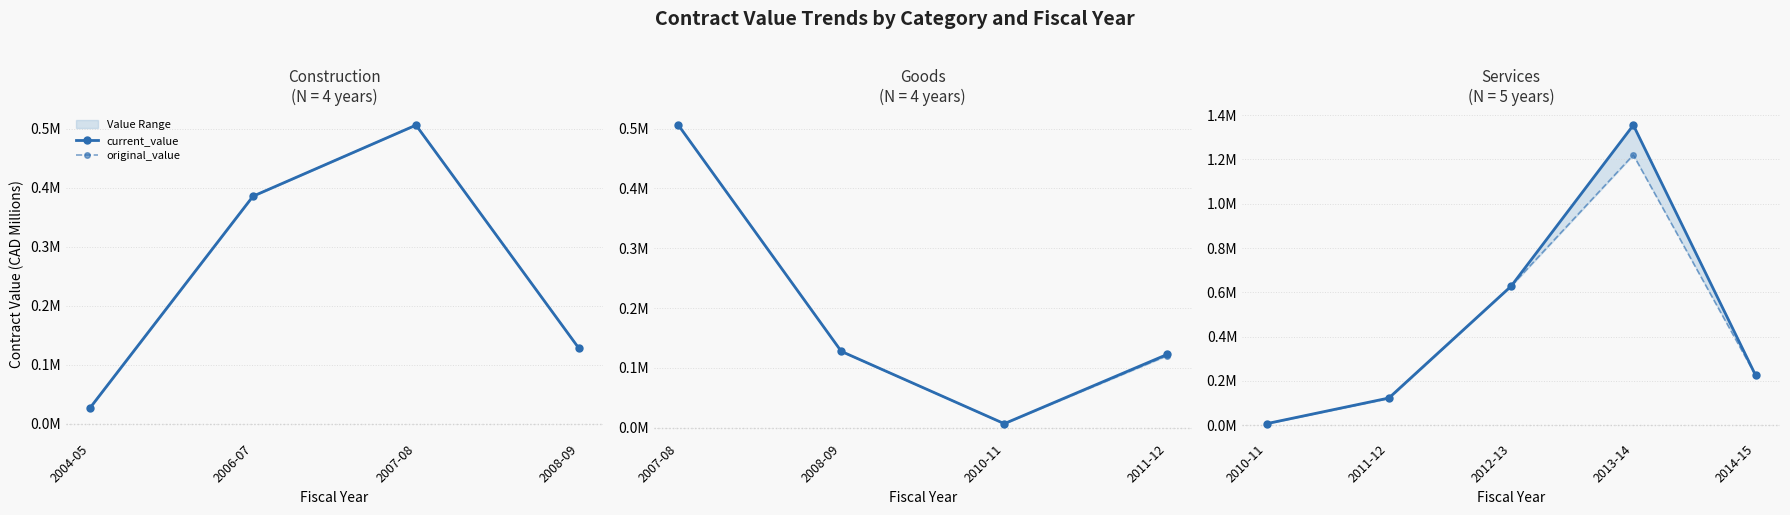

Which series has the largest range (max minus min)?

current_value